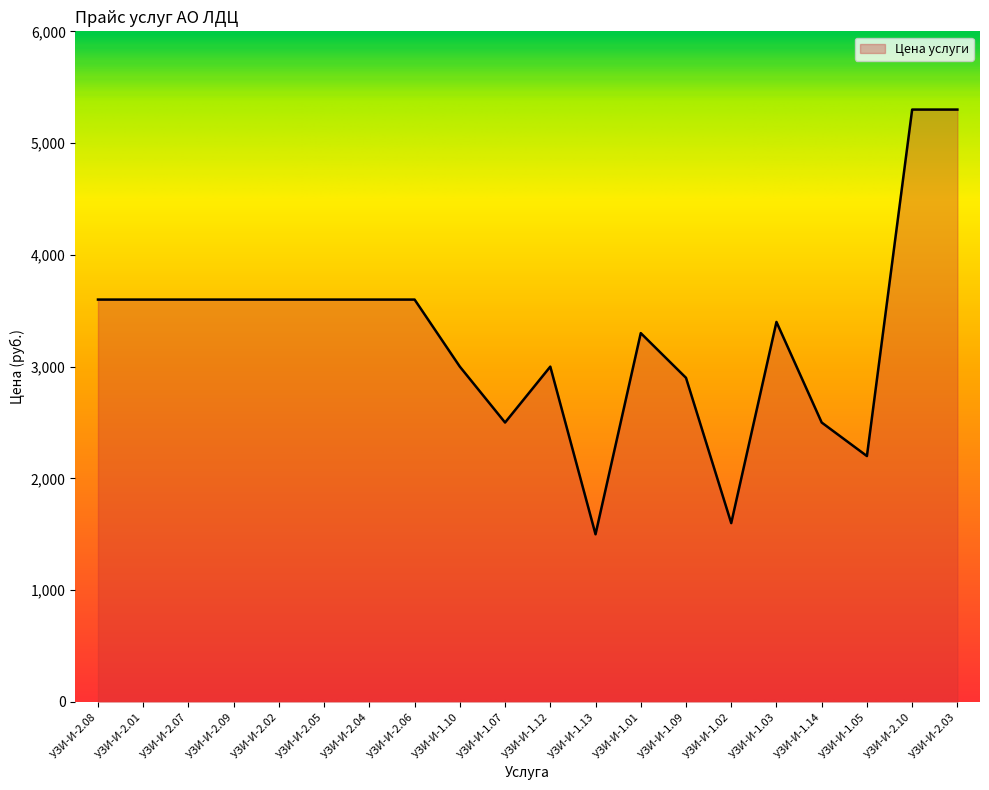

True or false: the data shows 3600 at УЗИ-И-2.07.

True